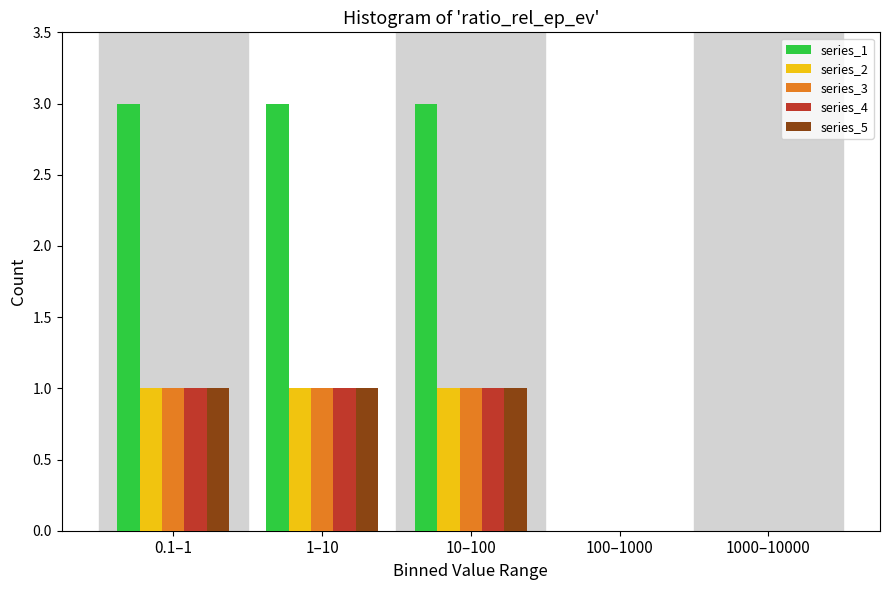

Reading right to left, list all the values displayed in this chart.

series_1: 1000–10000=0	100–1000=0	10–100=3	1–10=3	0.1–1=3
series_2: 1000–10000=0	100–1000=0	10–100=1	1–10=1	0.1–1=1
series_3: 1000–10000=0	100–1000=0	10–100=1	1–10=1	0.1–1=1
series_4: 1000–10000=0	100–1000=0	10–100=1	1–10=1	0.1–1=1
series_5: 1000–10000=0	100–1000=0	10–100=1	1–10=1	0.1–1=1